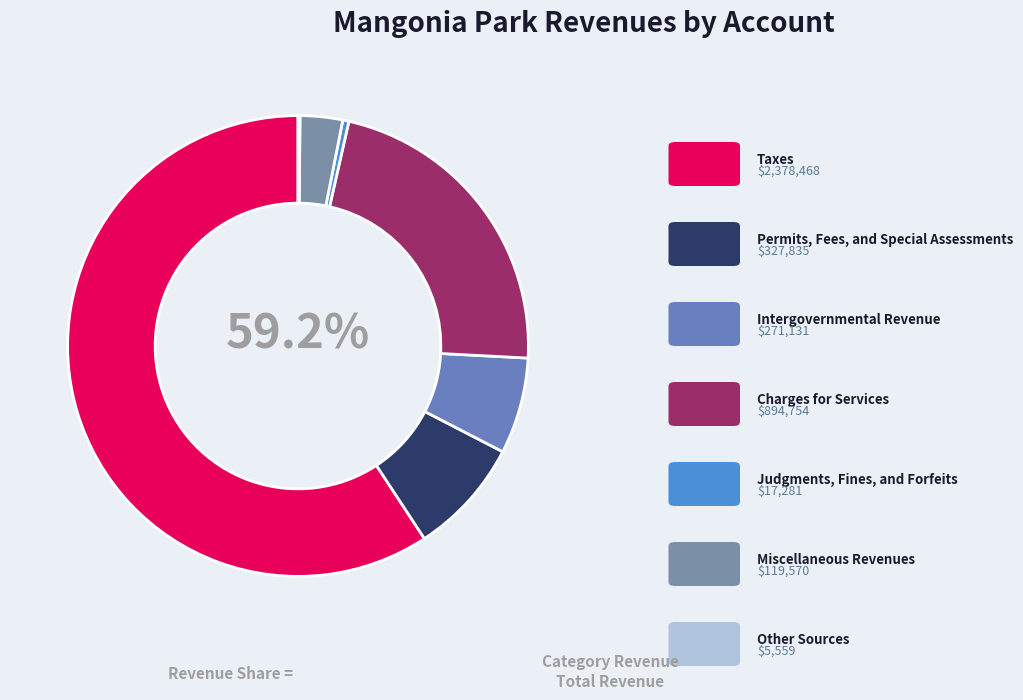

How many slices are in this pie chart?

7